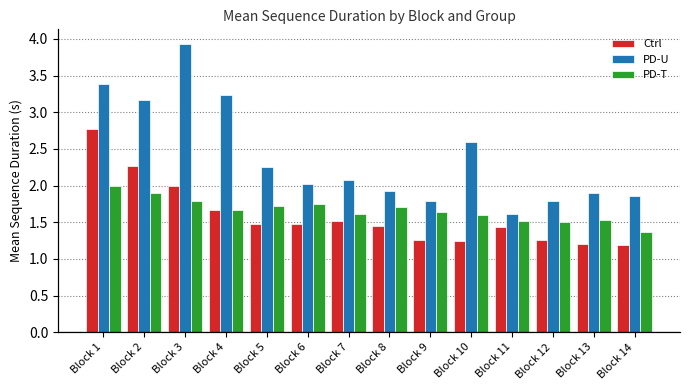

What is the sum of the Ctrl values at Block 13 and Block 6?

2.7